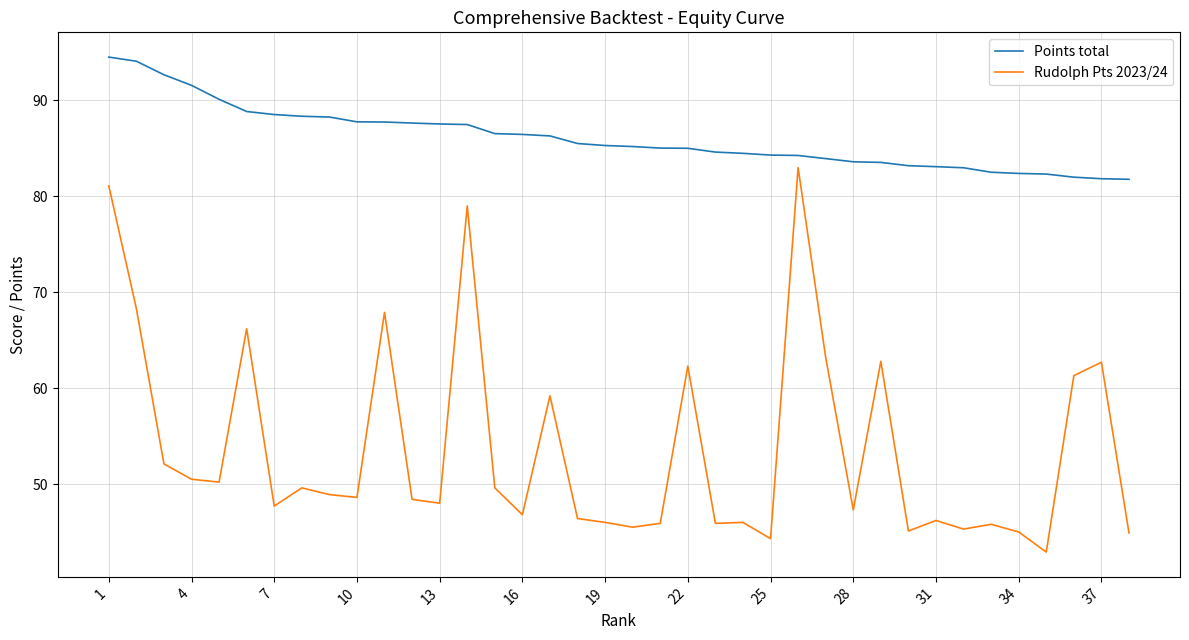

True or false: Points total and Rudolph Pts 2023/24 cross at least once.

False